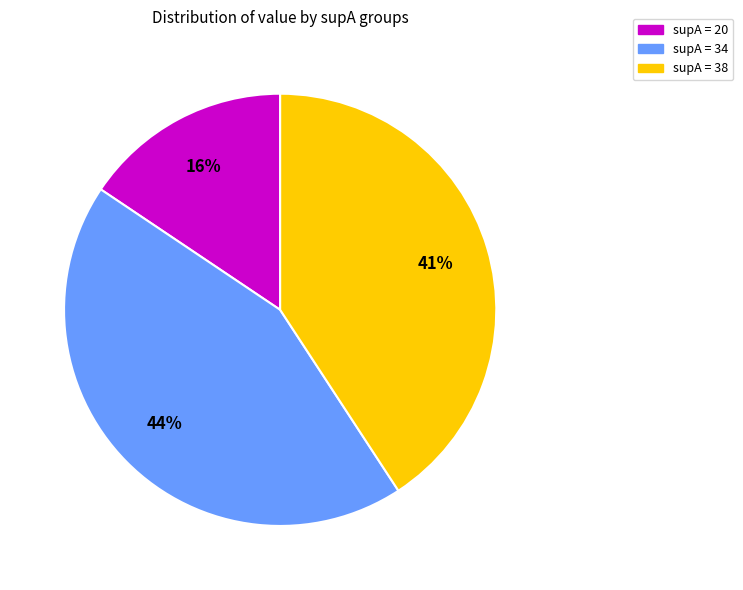

Does any single category account for the majority?

No